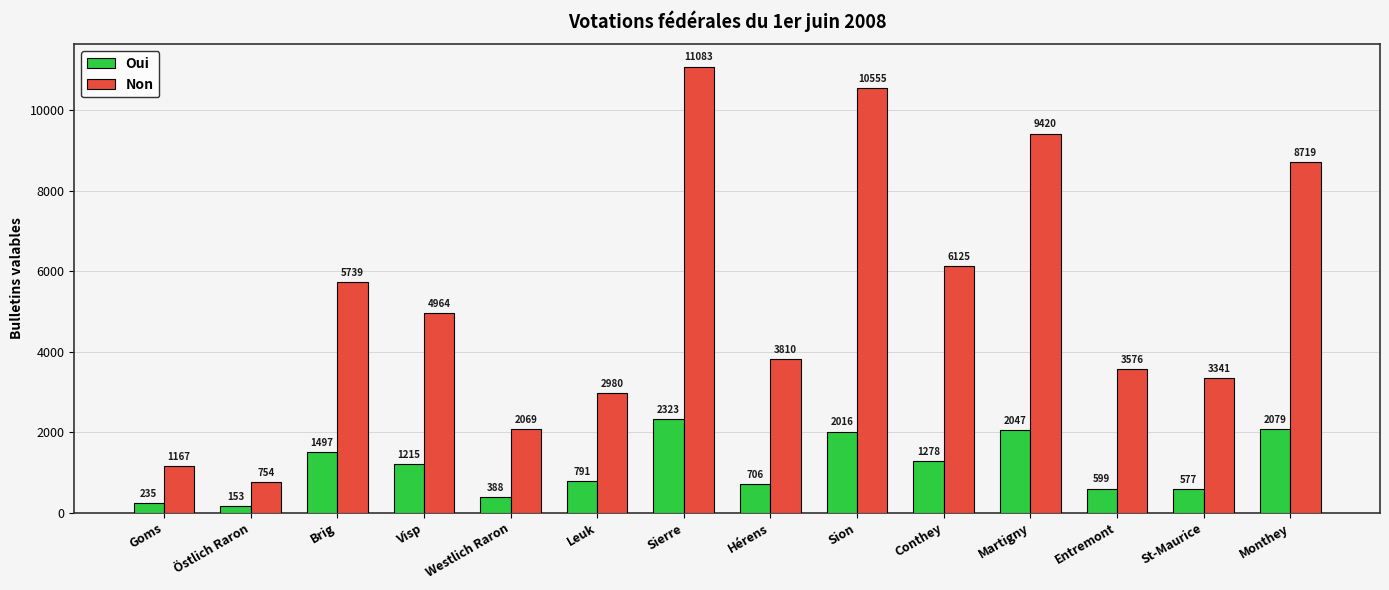

At which label does Oui first exceed 1215?

Brig